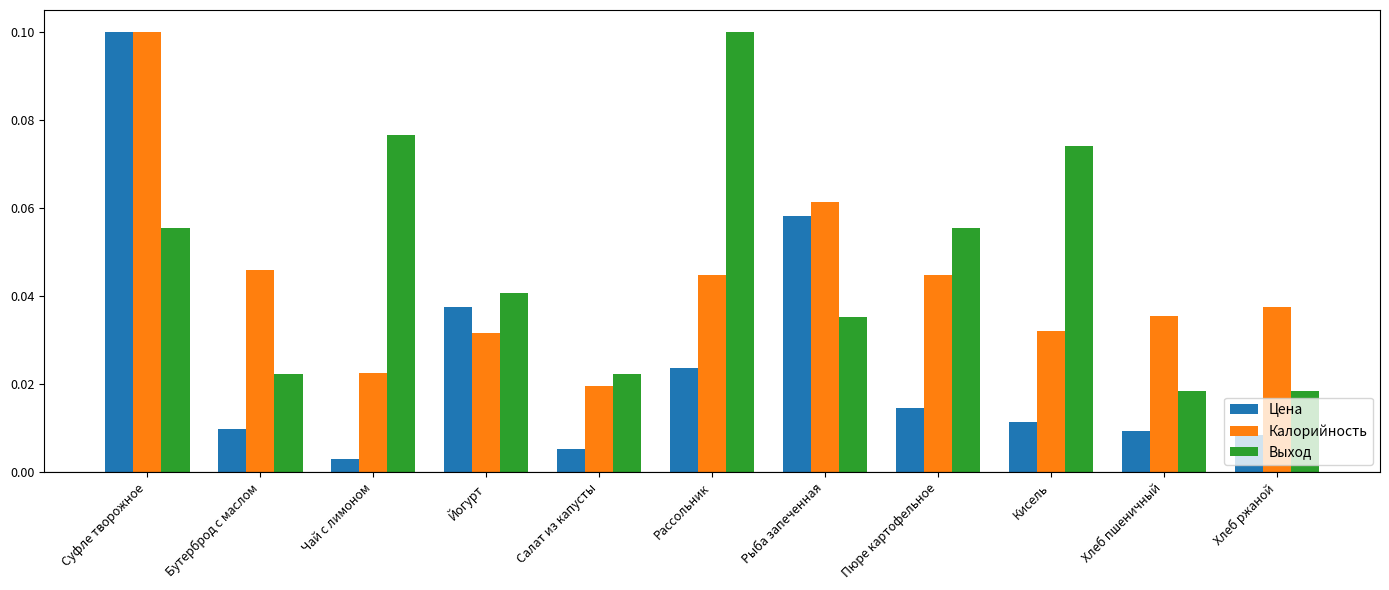

The value of Выход at Рыба запеченная is 0.1. True or false?

False